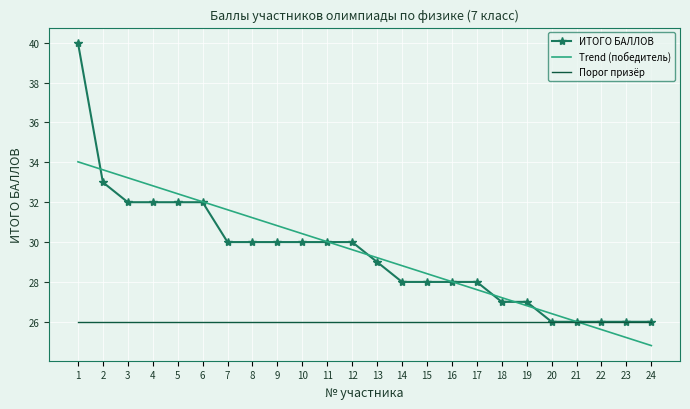

What is the average value of the Порог призёр series?

26.0